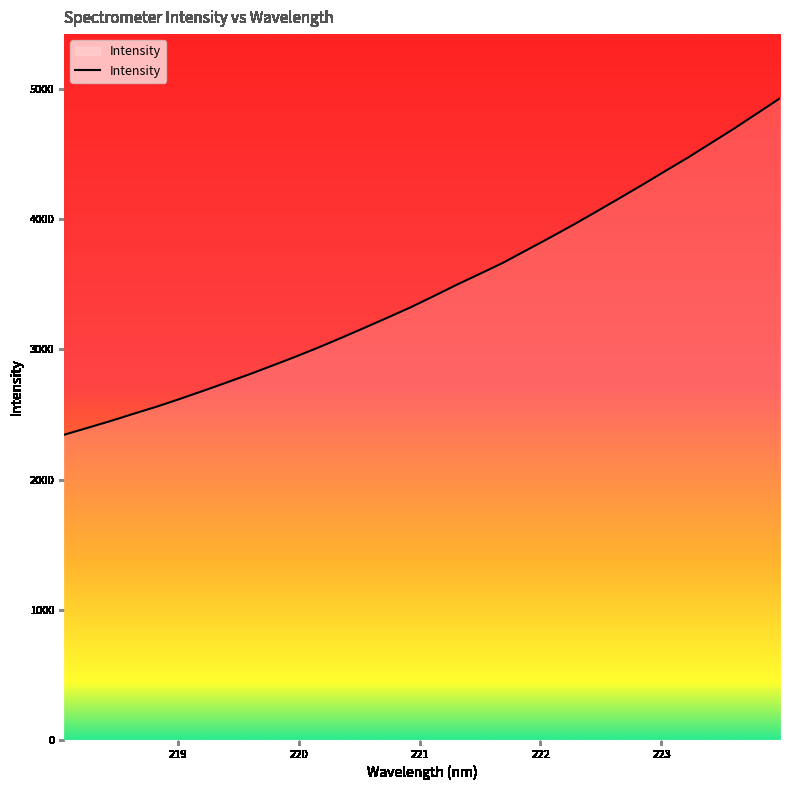

What is the smallest value displayed?

2344.3